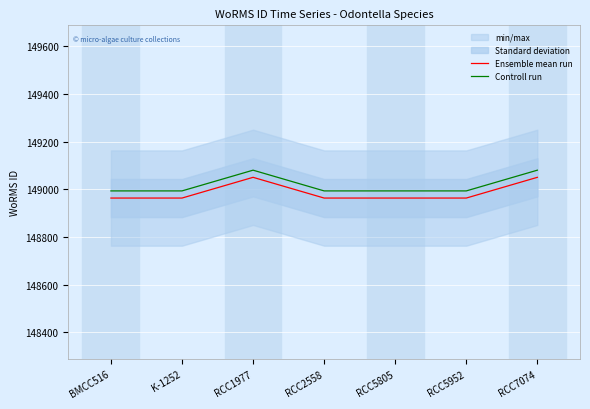

At which label is Ensemble mean run closest to 149006?

BMCC516